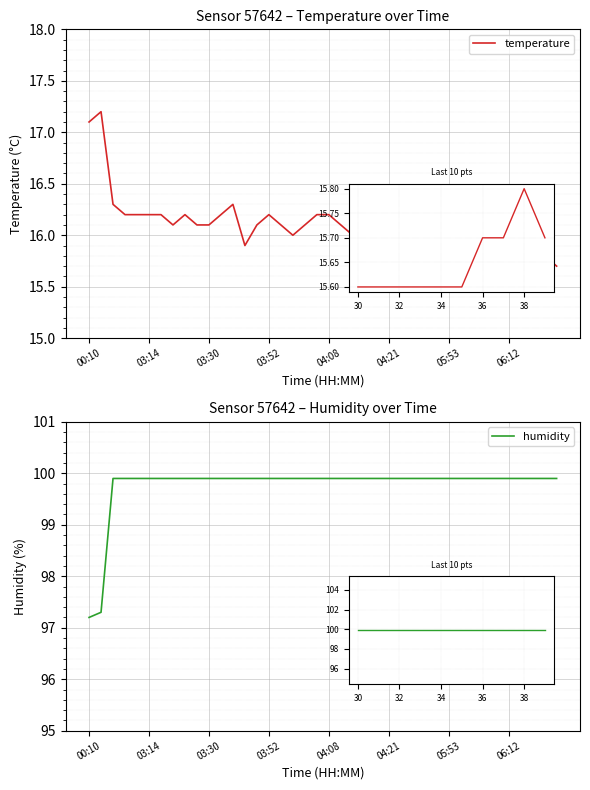

How many values in the humidity series exceed 99?

38